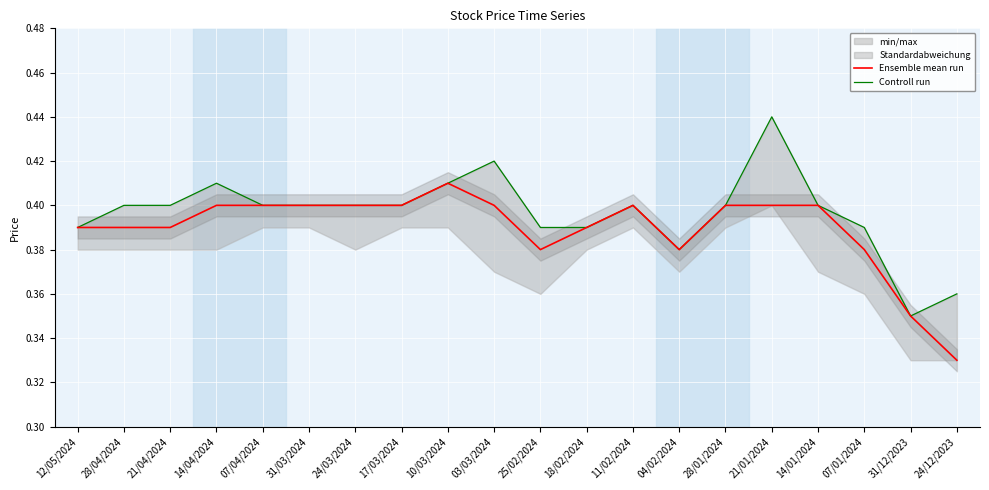

Rank the series at 04/02/2024 from highest to lowest value.

Ensemble mean run, Controll run